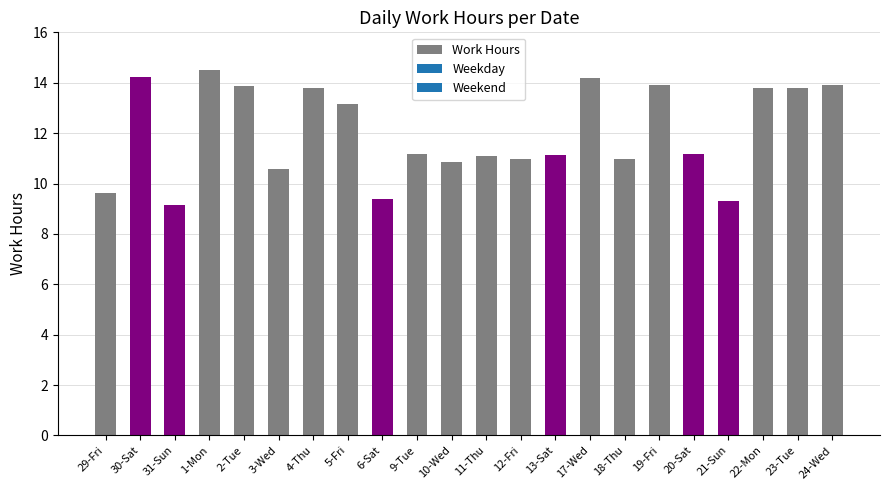

What is the smallest value displayed?

9.1